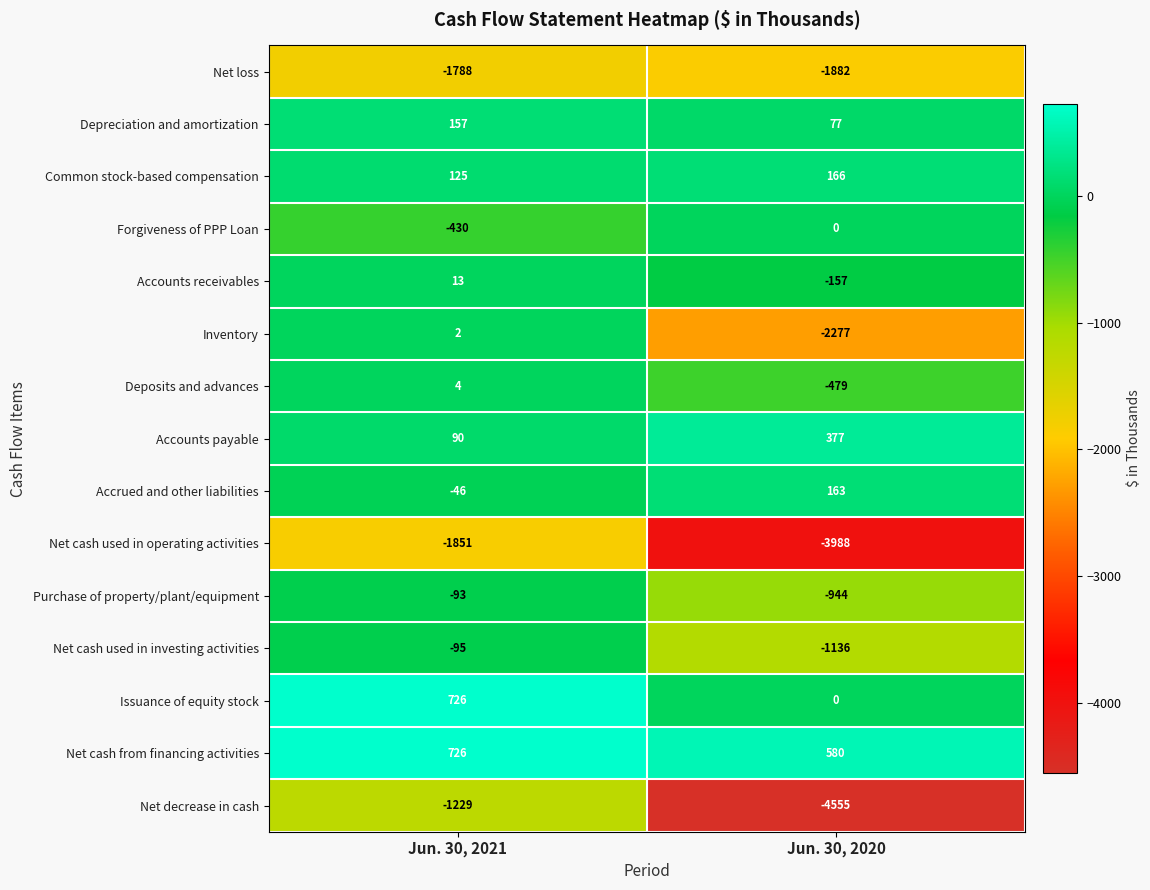

Read the Deposits and advances value at Jun. 30, 2020, to the nearest 10.

-480